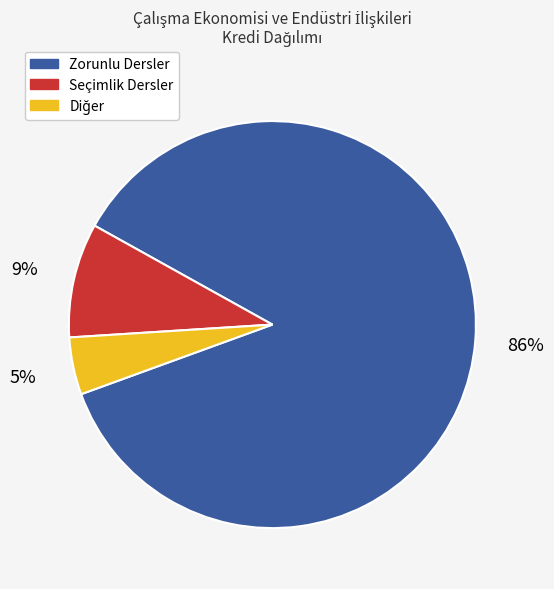

True or false: Zorunlu Dersler accounts for 86% of the total.

True